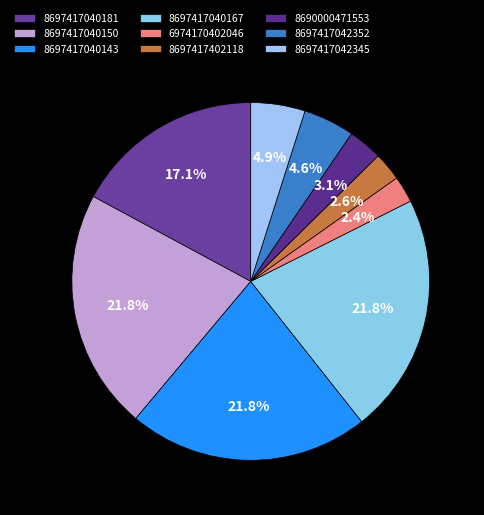

To the nearest percent, what is the difference between the 8697417040167 and 6974170402046 slice percentages?

19%